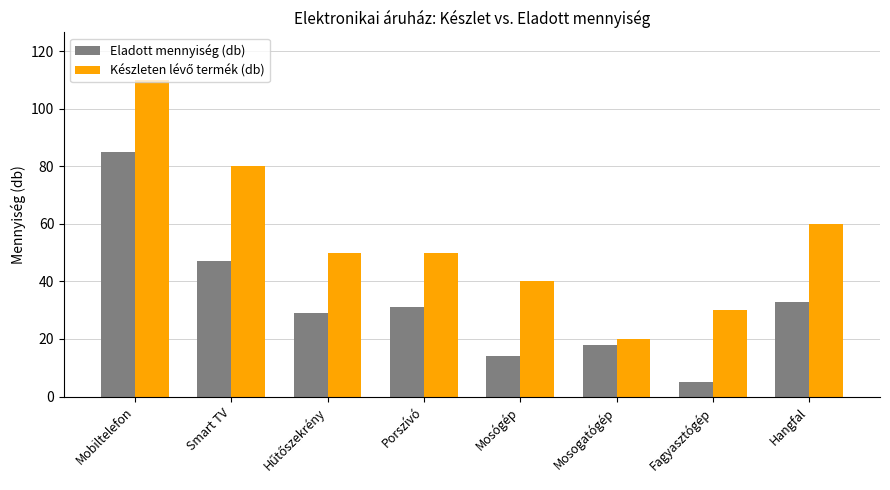

At which category is the sum across all series the highest?

Mobiltelefon